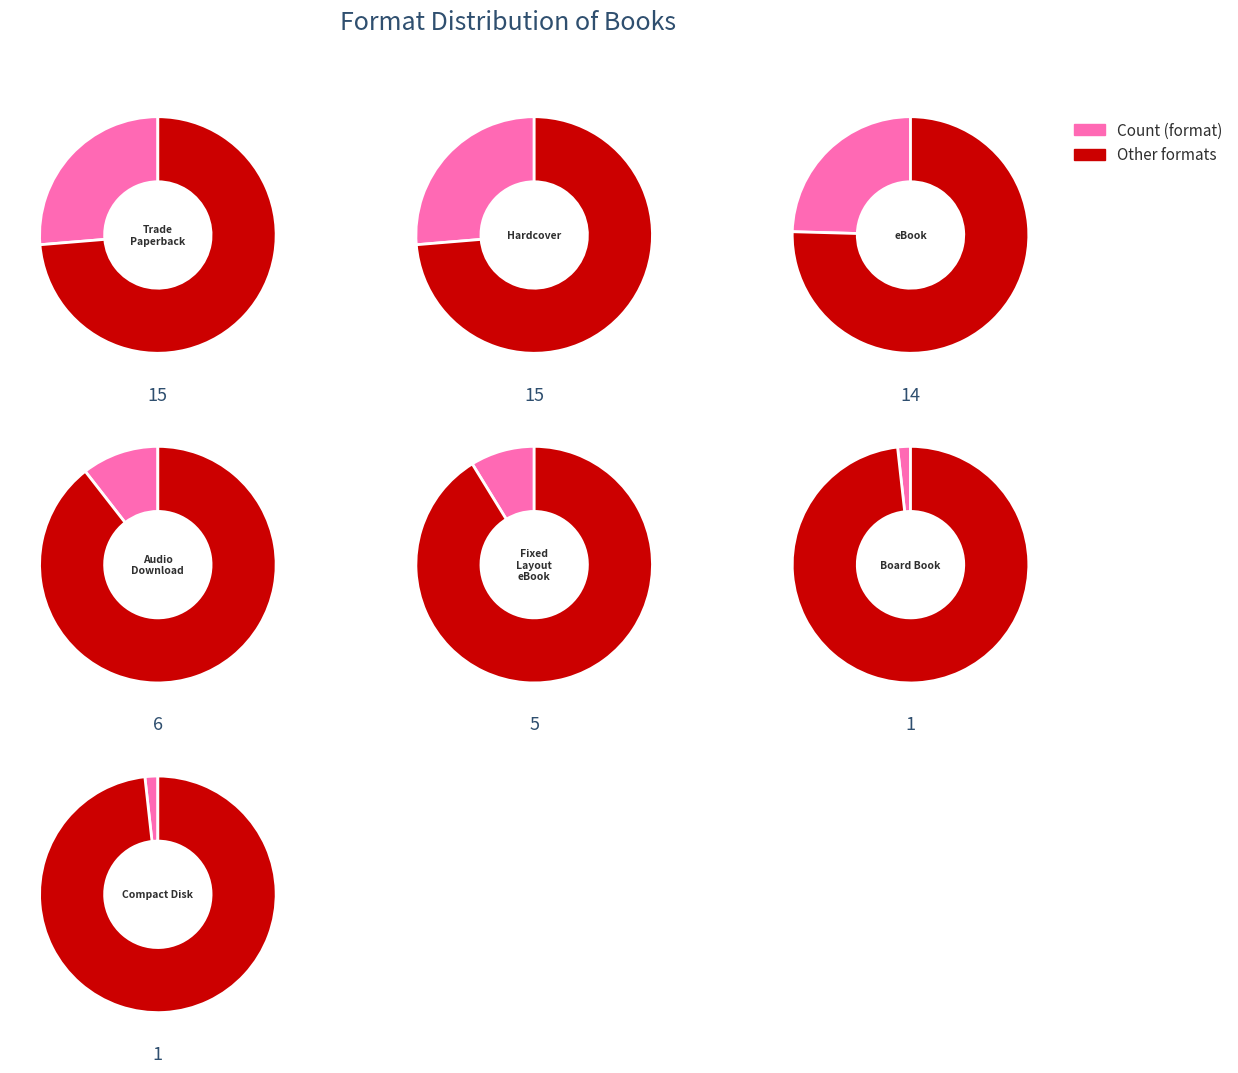

Does any single category account for the majority?

No